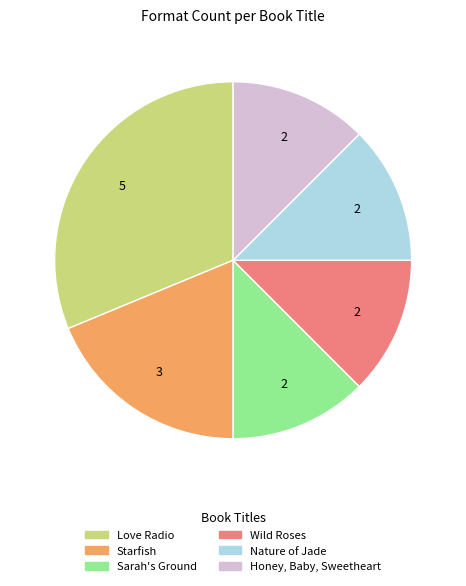

Which has a higher value, Starfish or Nature of Jade?

Starfish